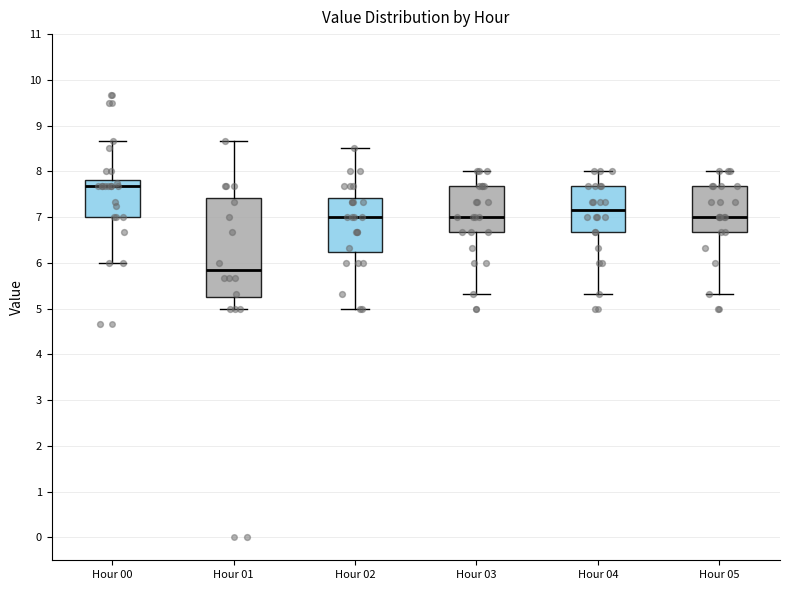

Which box is the tallest, from its lower edge to its upper edge?

Hour 01